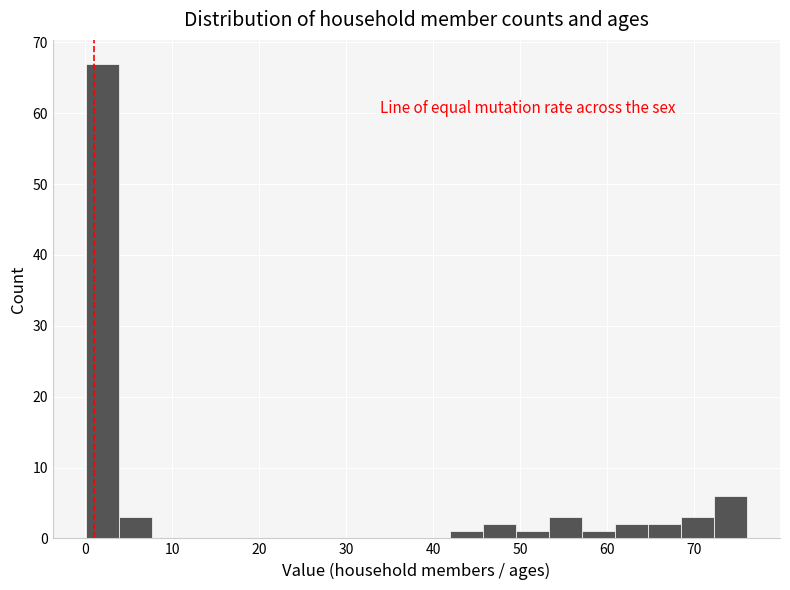

Around what value on the x-axis is the tallest bar? Give the approximate position of its centre, as read against the axis.

2